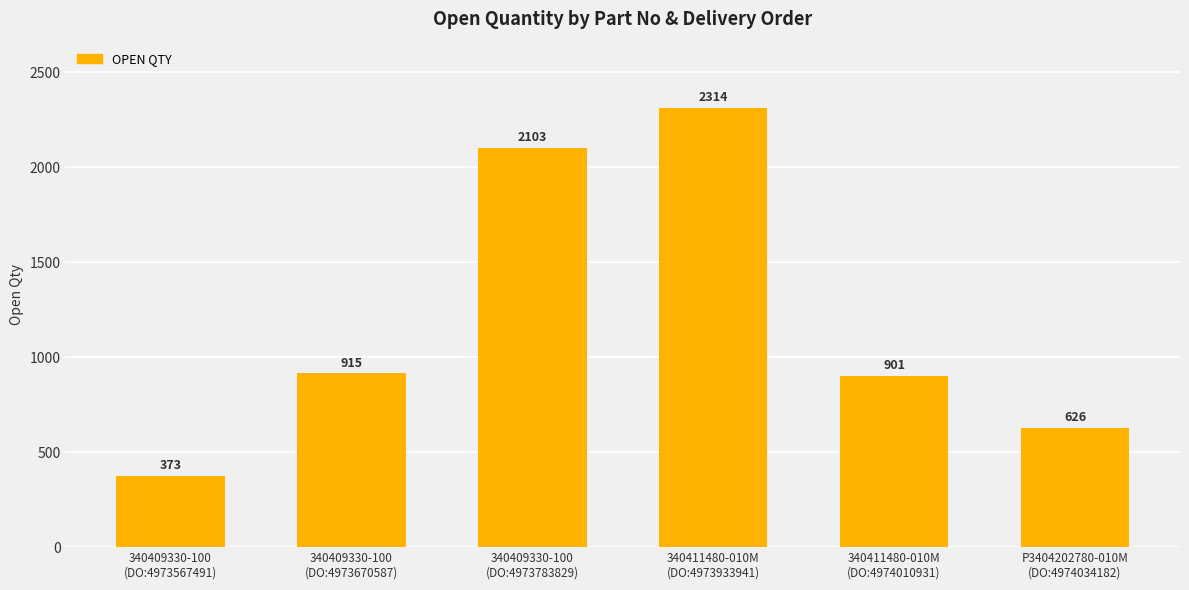

What is the average value?

1205